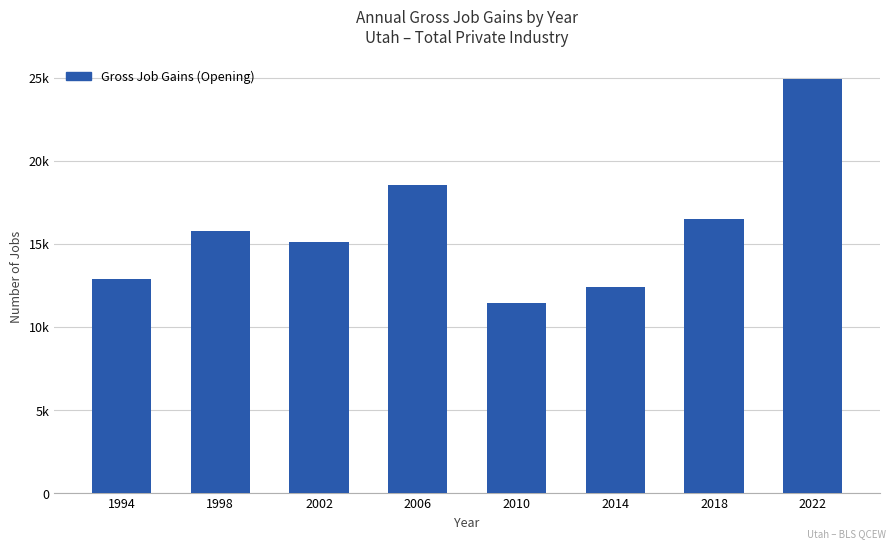

Are the bars horizontal?

No